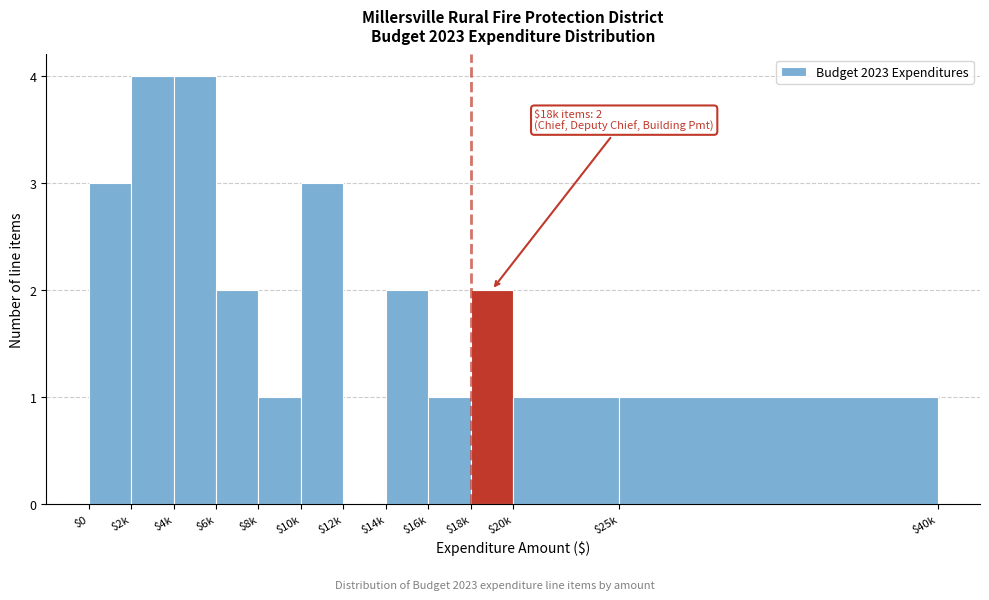

What is the sum of all values?

24